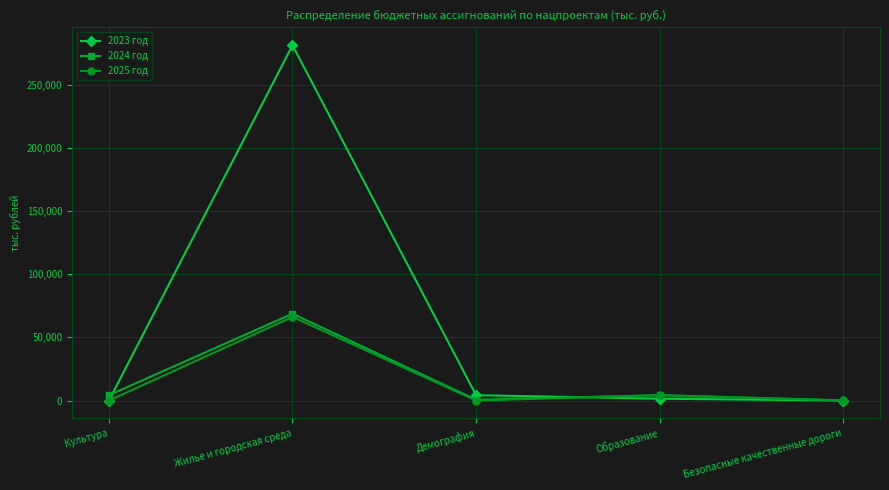

Which series has the largest range (max minus min)?

2023 год